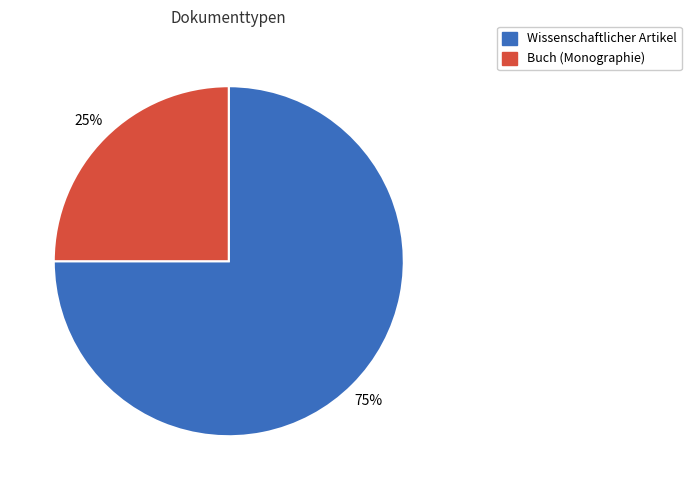

Which slice represents more than half of the pie?

Wissenschaftlicher Artikel